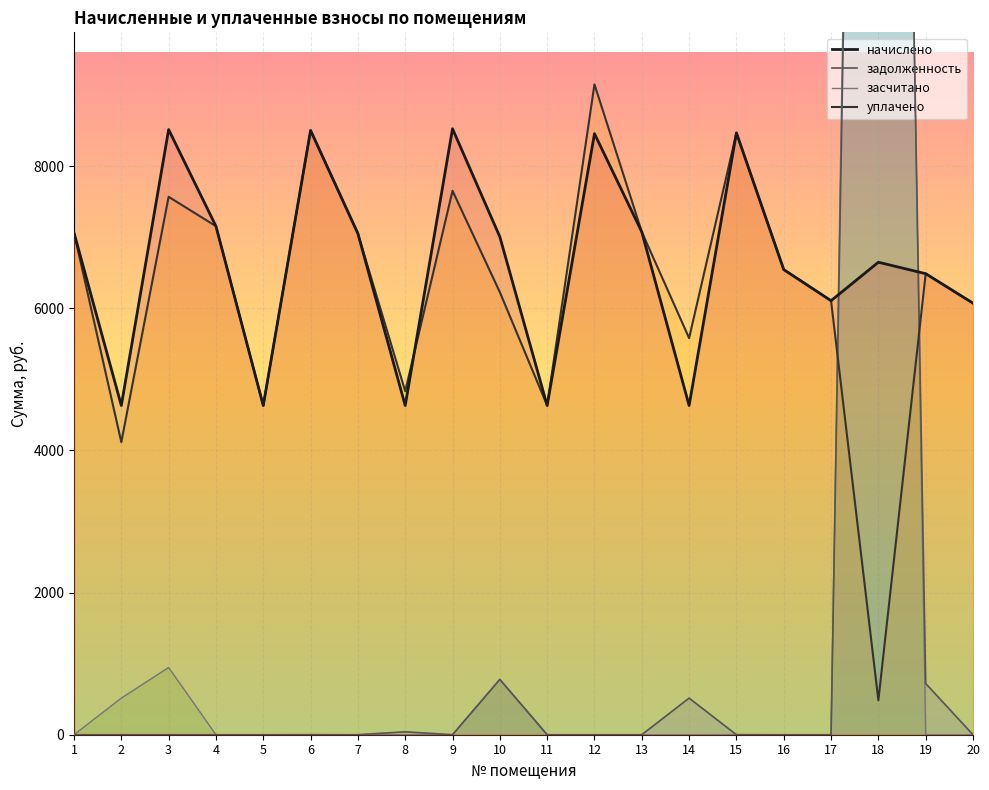

True or false: задолженность has a value of -25097.5 at 13.

False